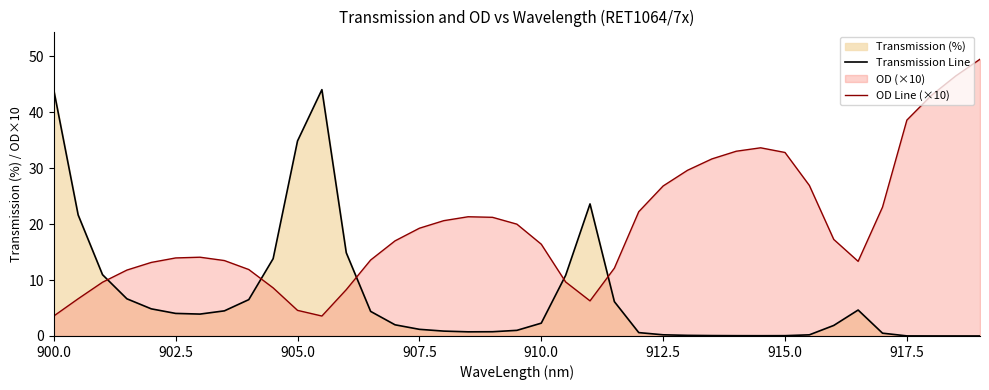

How many times do OD Line (×10) and Transmission Line cross each other?

5